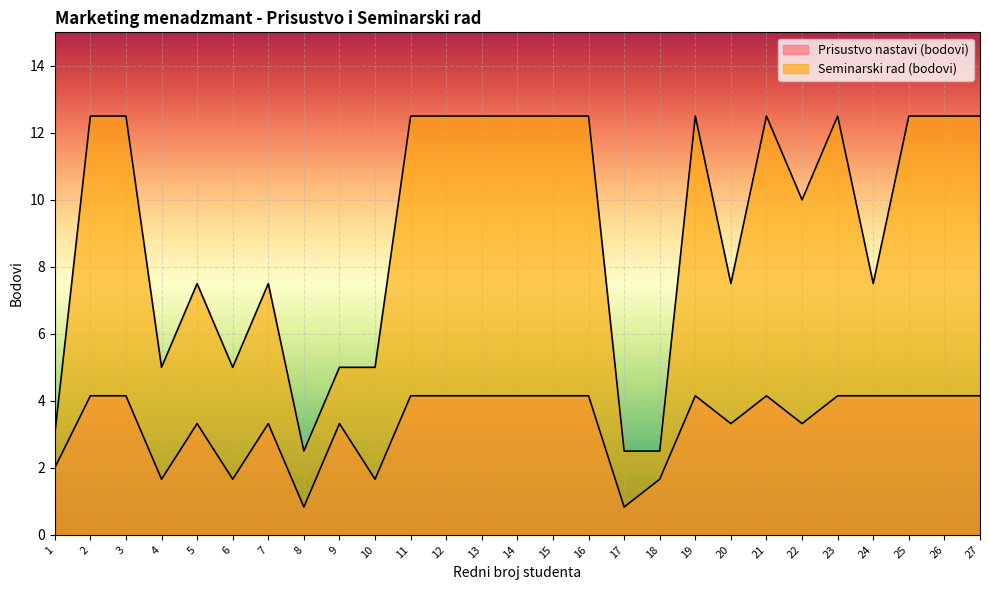

At how many categories does at least one series exceed 8?

15